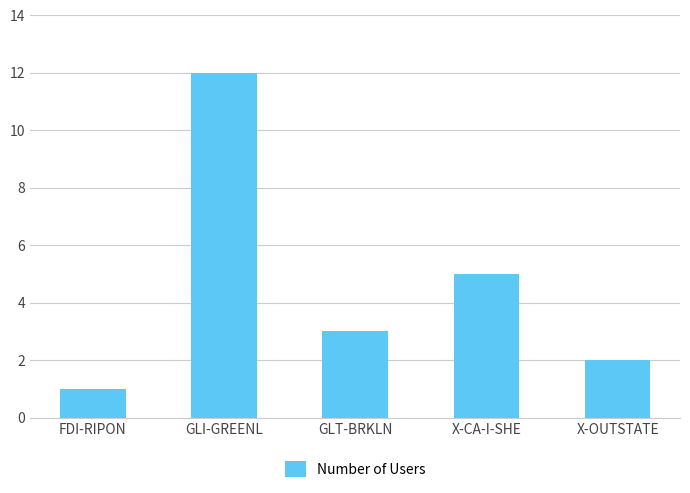

Are the bars grouped side by side (vs. stacked)?

No